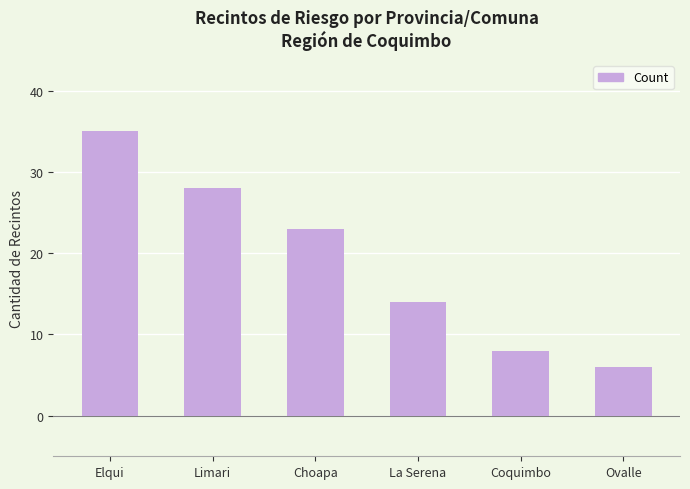

What is the value of the 1st bar from the left?

35